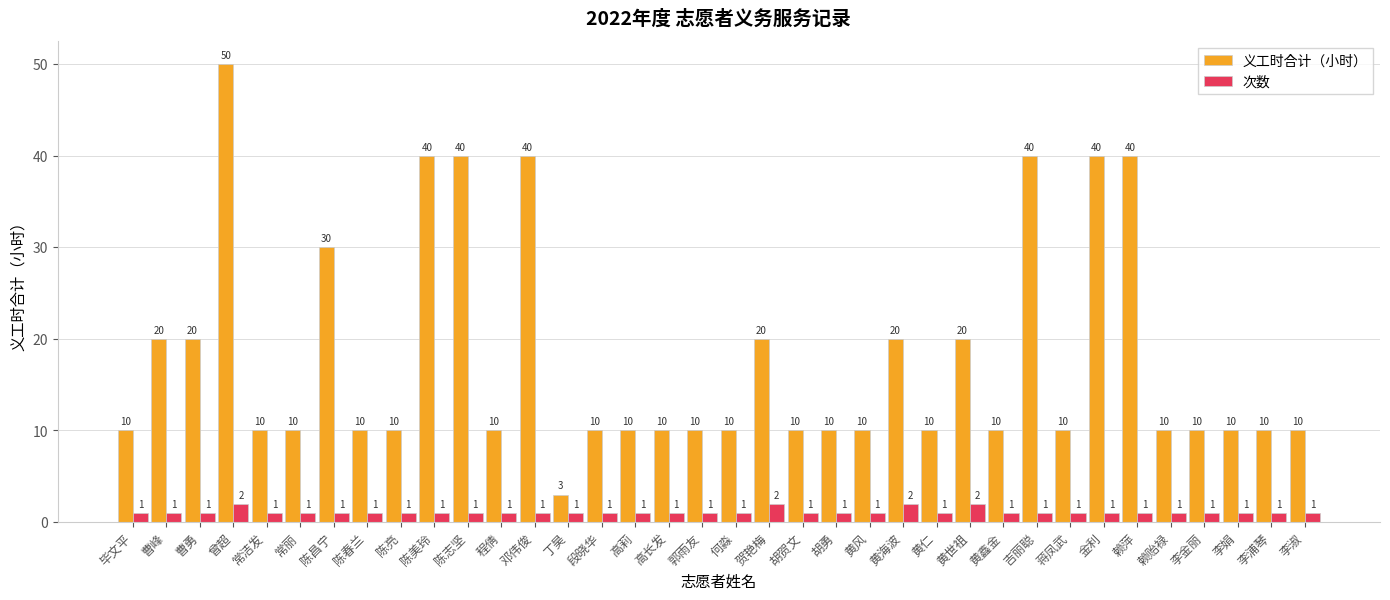

What is the approximate value of 次数 at 段晓华?

1